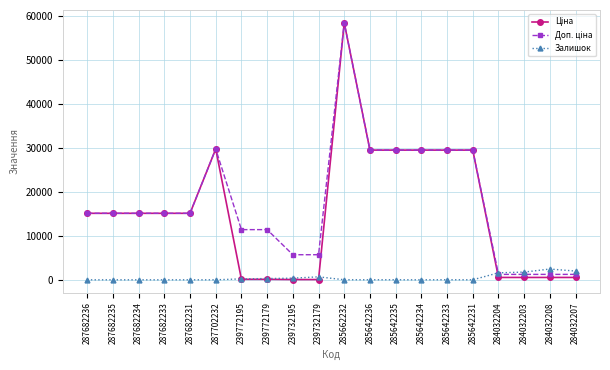

At which category does the chart reach its peak across all series?

285662232